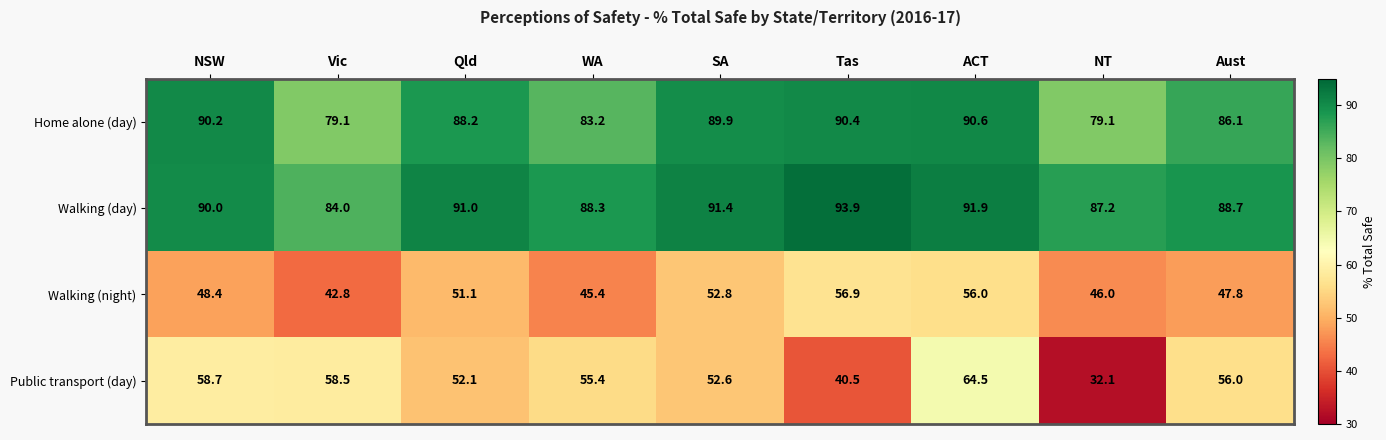

How many series are shown in this chart?

4